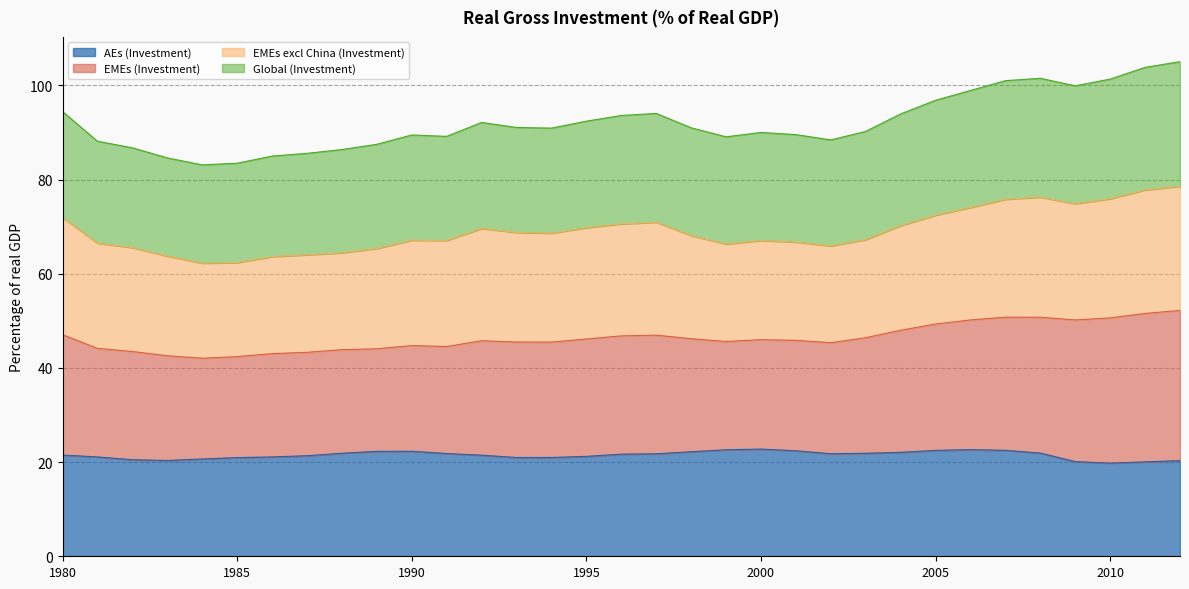

What is the lowest value of the AEs (Investment) series?

19.8